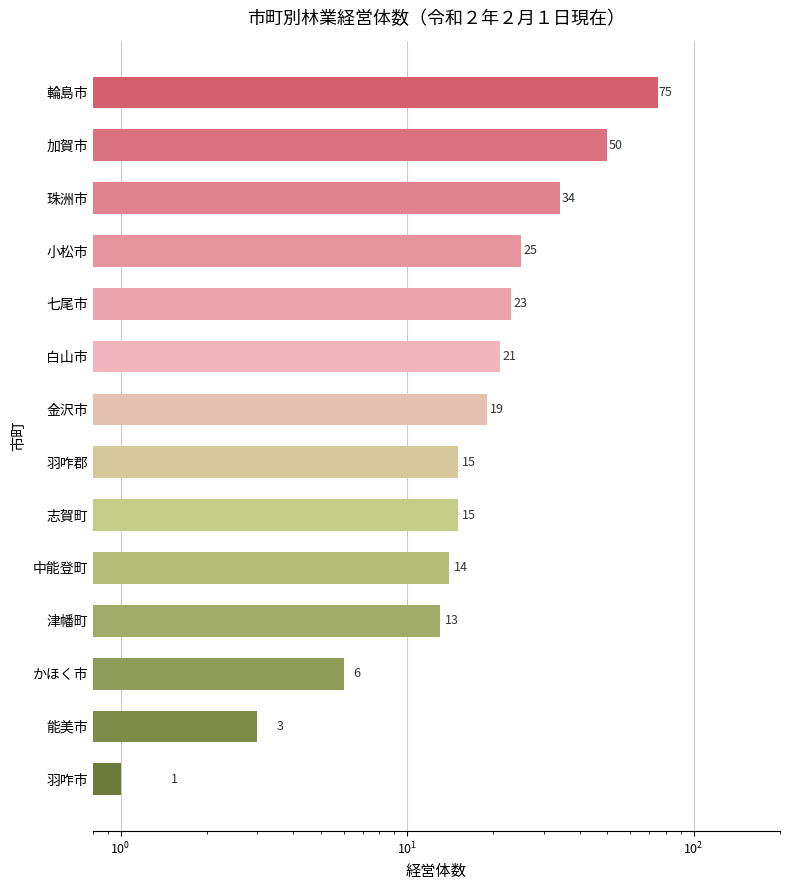

What is the difference between the values at 珠洲市 and 中能登町?

20